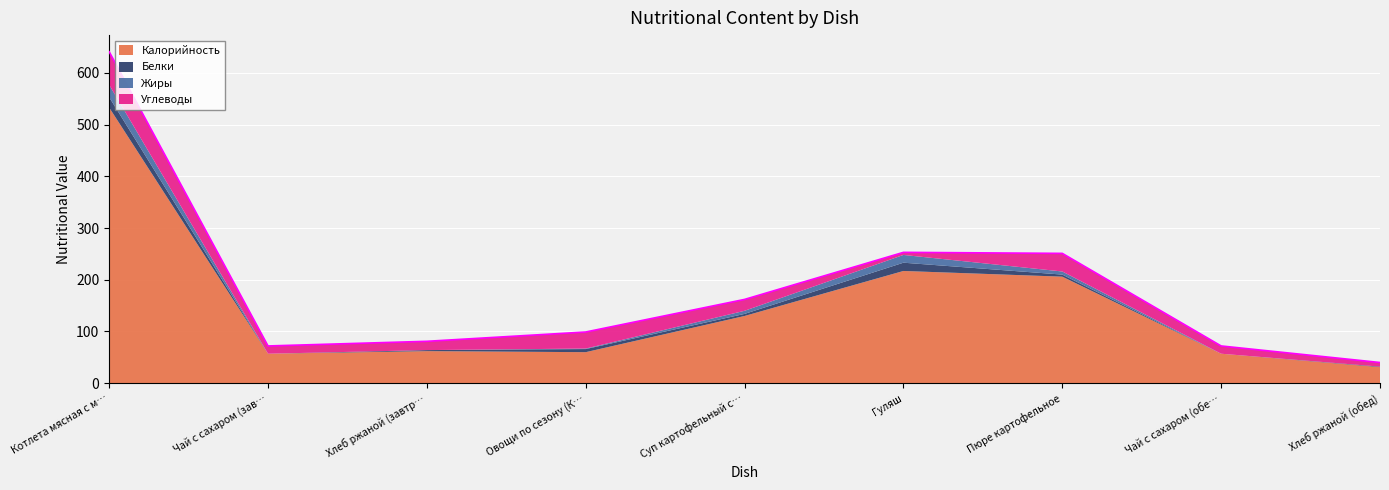

Rank the series at Хлеб ржаной (обед) from highest to lowest value.

Калорийность, Углеводы, Белки, Жиры